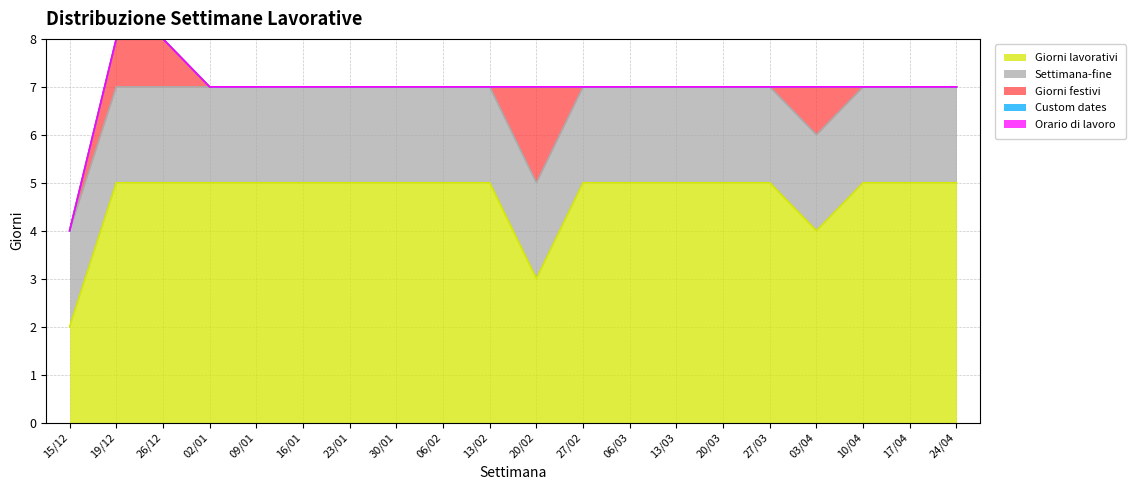

How many series are shown in this chart?

5